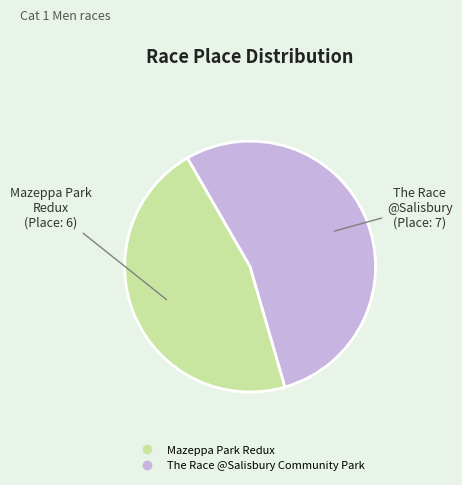

Which category accounts for the majority?

The Race @Salisbury Community Park